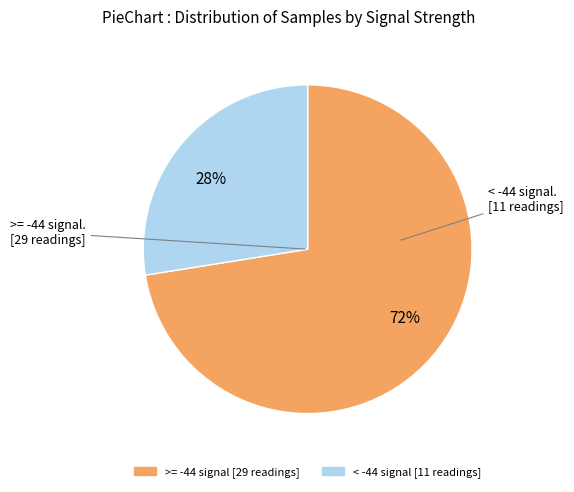

What is the largest slice in the pie chart?

72%